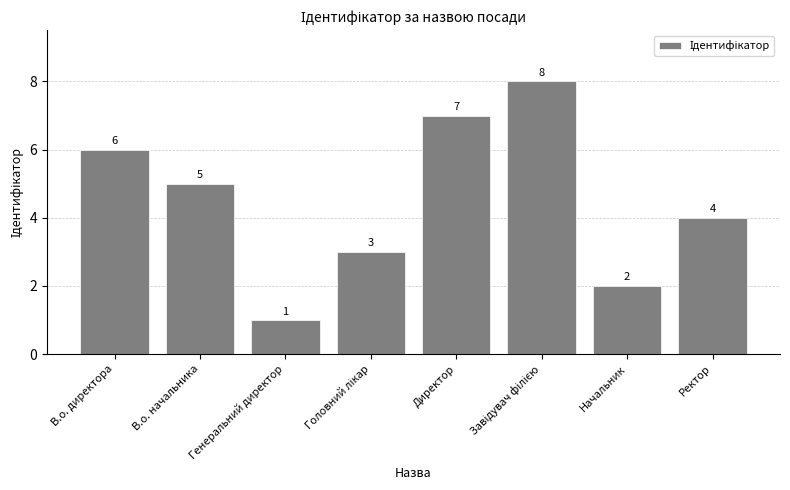

What is the sum of all values?

36